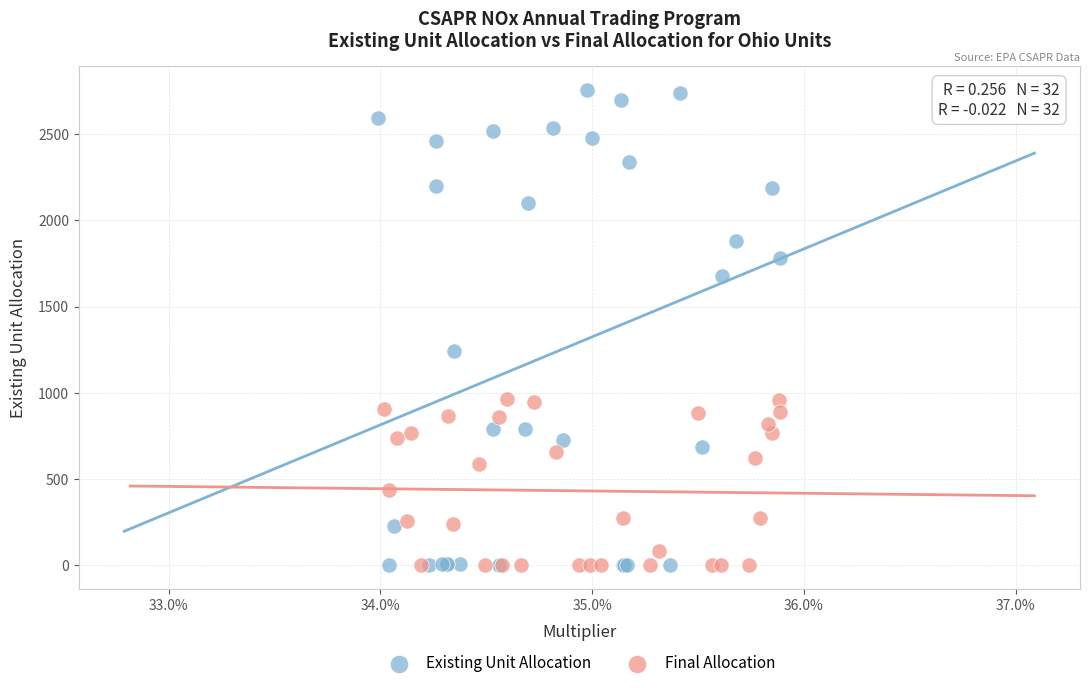

Which series reaches the maximum Y coordinate?

Existing Unit Allocation